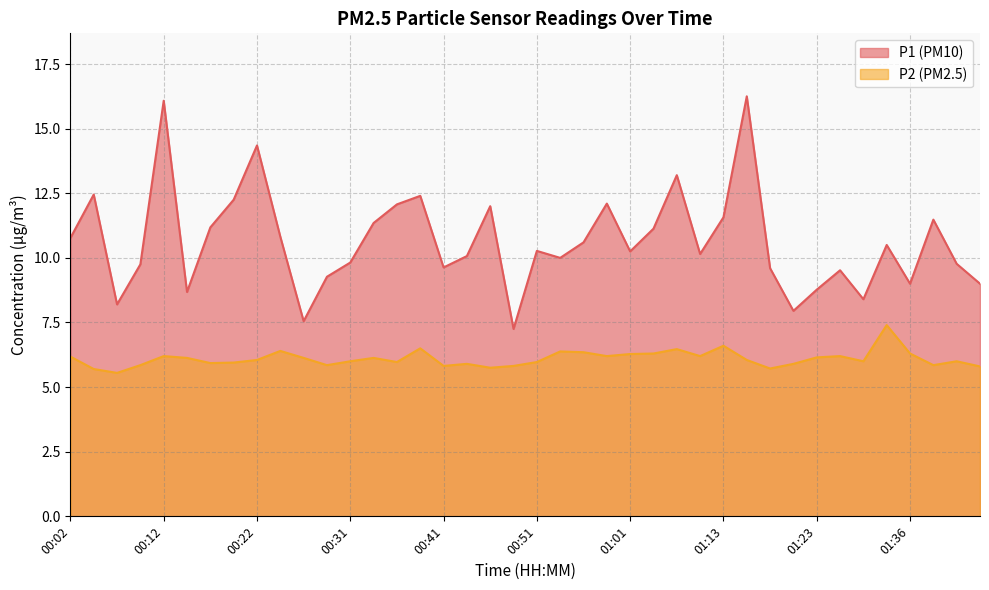

How many values in the P2 series are below 6?

16